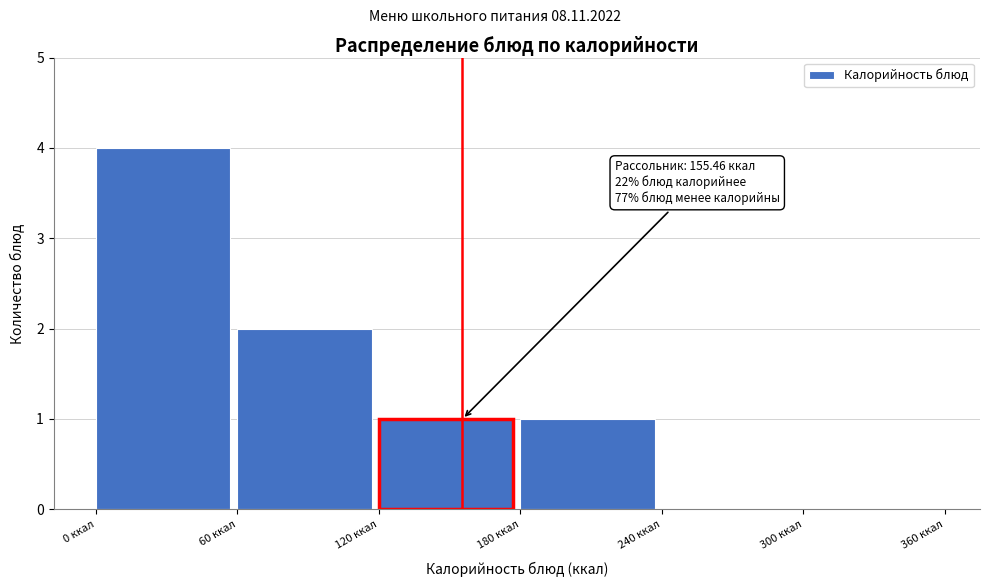

Over which range of the x-axis is the bar tallest?

0 to 60